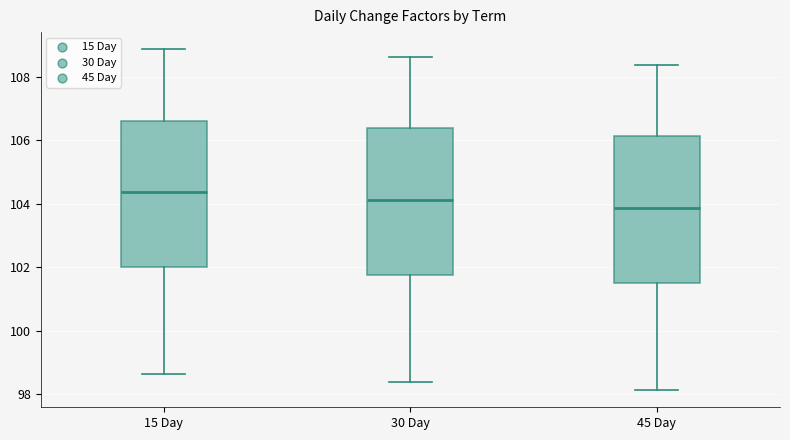

Reading left to right, transcribe this box plot: for each box, give where its median line is, the range the box spans, and where its two whiskers end, as read against the y-axis. The values are not printed on the chart, so give them approximately, as read against the axis.

15 Day: median 104.4, box 102.0 to 106.6, whiskers 98.6 to 108.8
30 Day: median 104.2, box 101.8 to 106.4, whiskers 98.4 to 108.6
45 Day: median 103.8, box 101.6 to 106.2, whiskers 98.2 to 108.4